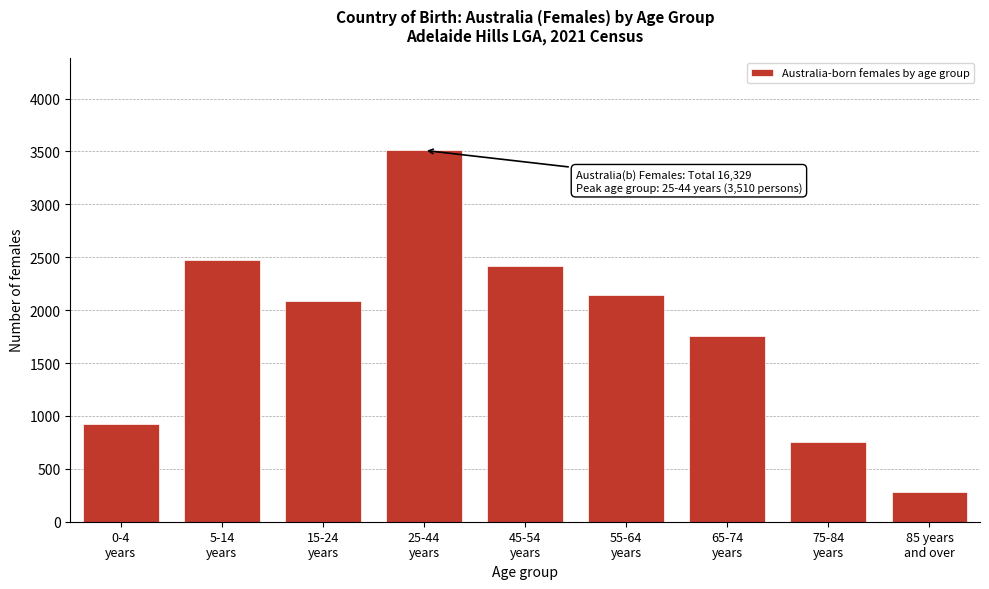

What is the difference between the maximum and second lowest values?

2758